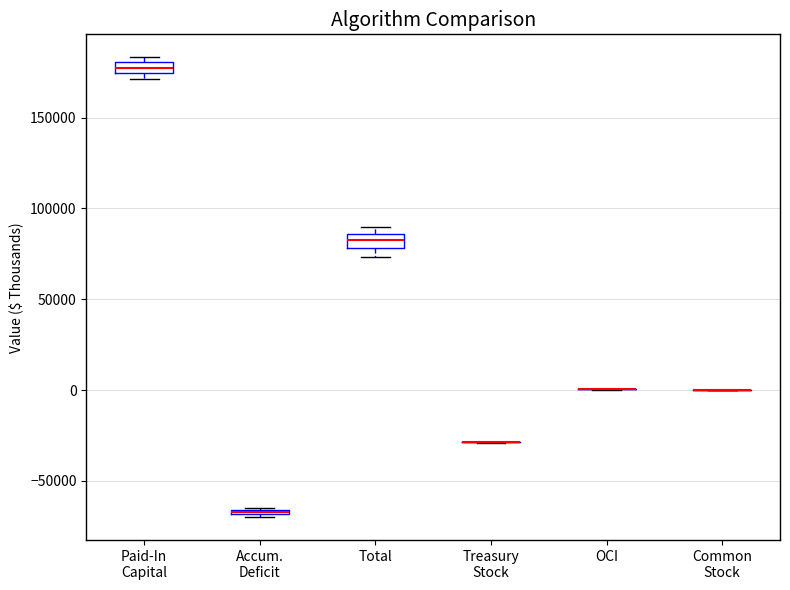

Where is the upper edge of the box for Paid-In Capital on the y-axis? The values are not printed on the chart, so give them approximately, as read against the axis.

180000